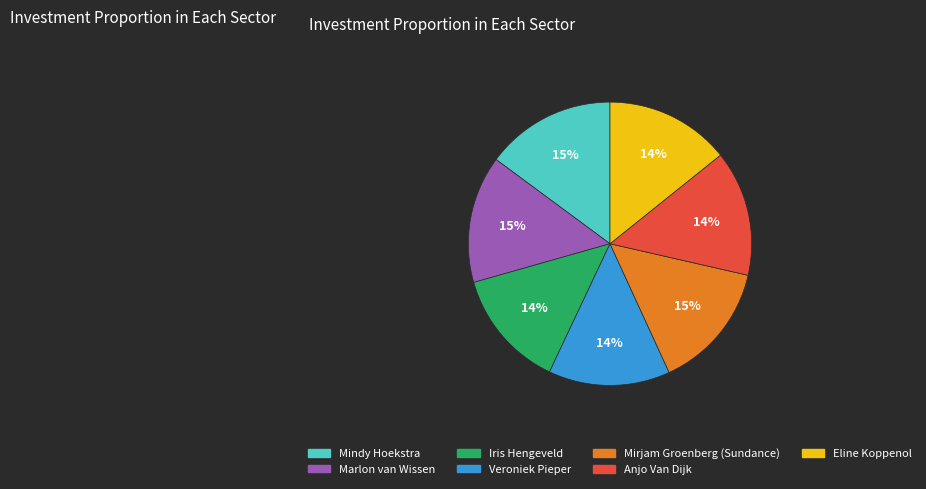

To the nearest percent, what portion does Marlon van Wissen represent?

15%